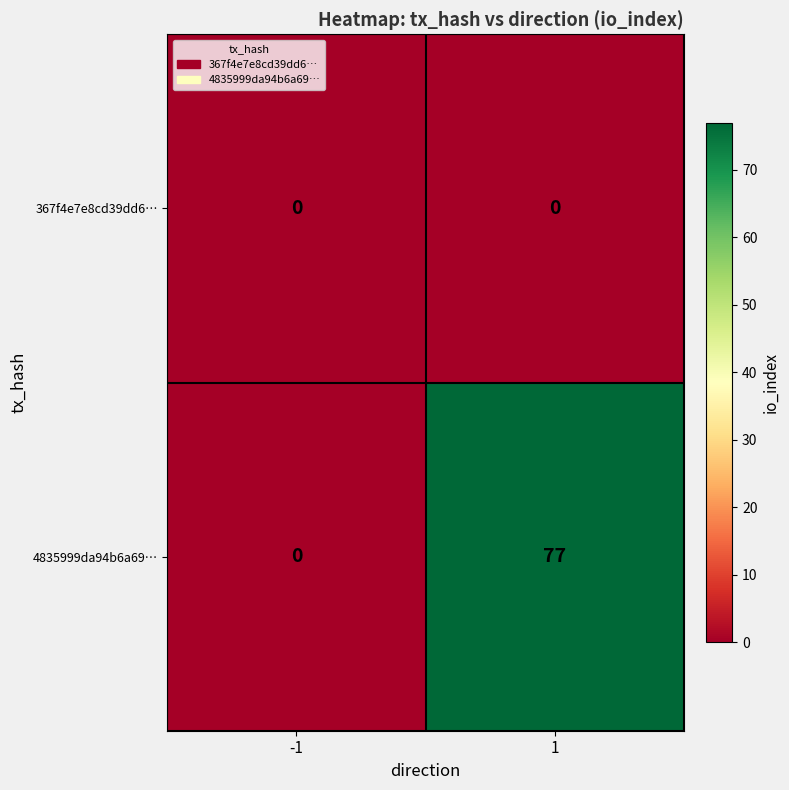

List the series in order of their overall mean, lowest first.

367f4e7e8cd39dd6…, 4835999da94b6a69…